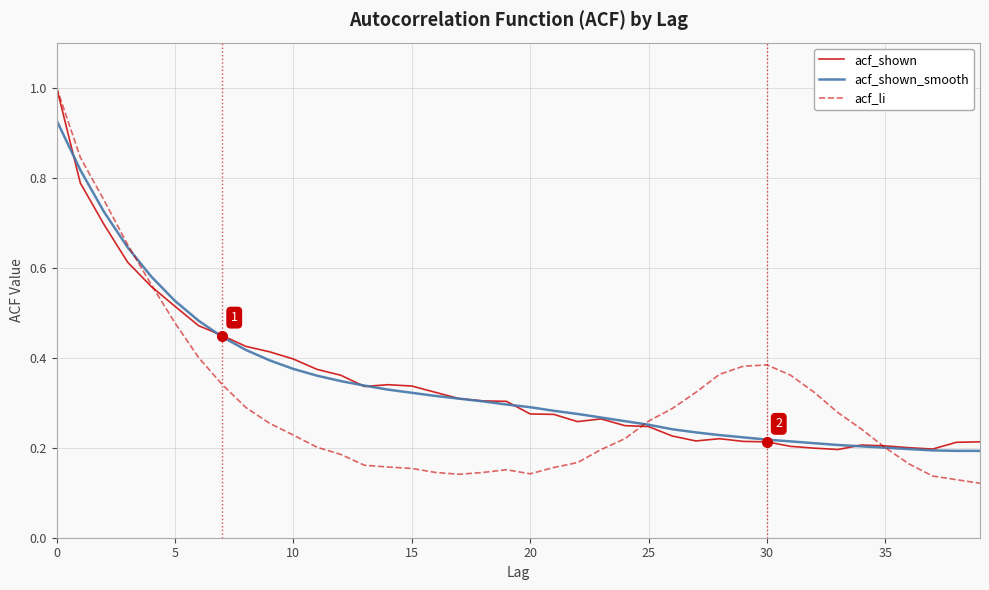

Which series has the largest range (max minus min)?

acf_li